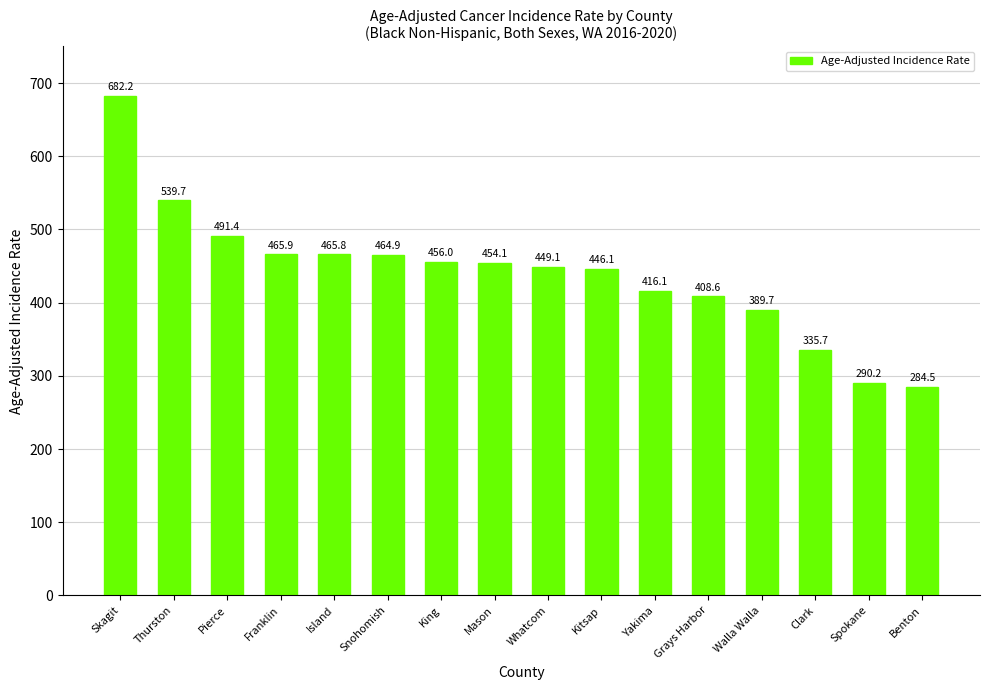

Count the number of values greater than 454.

8